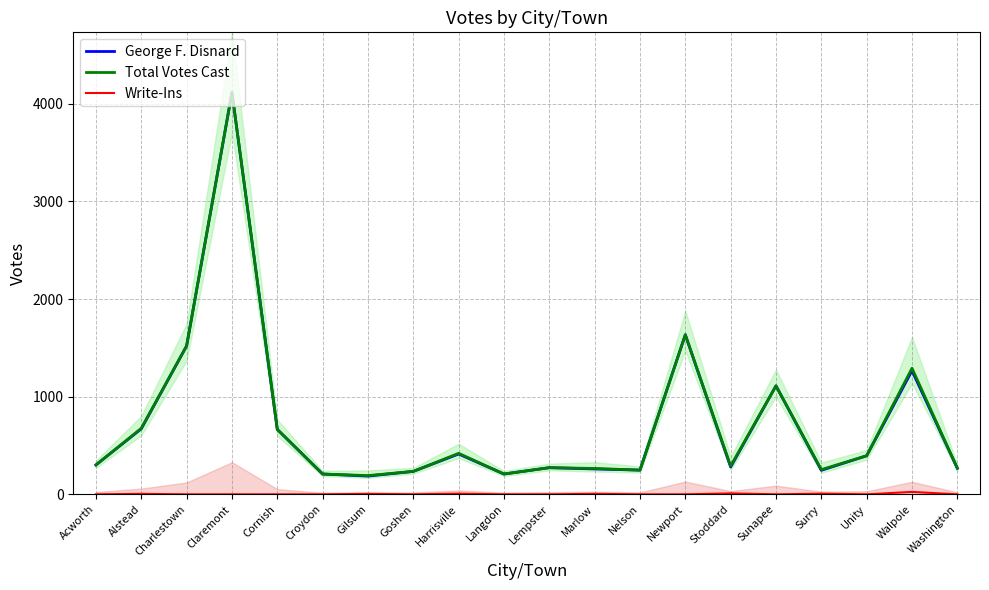

What is the total value across all series at Charlestown?

3040